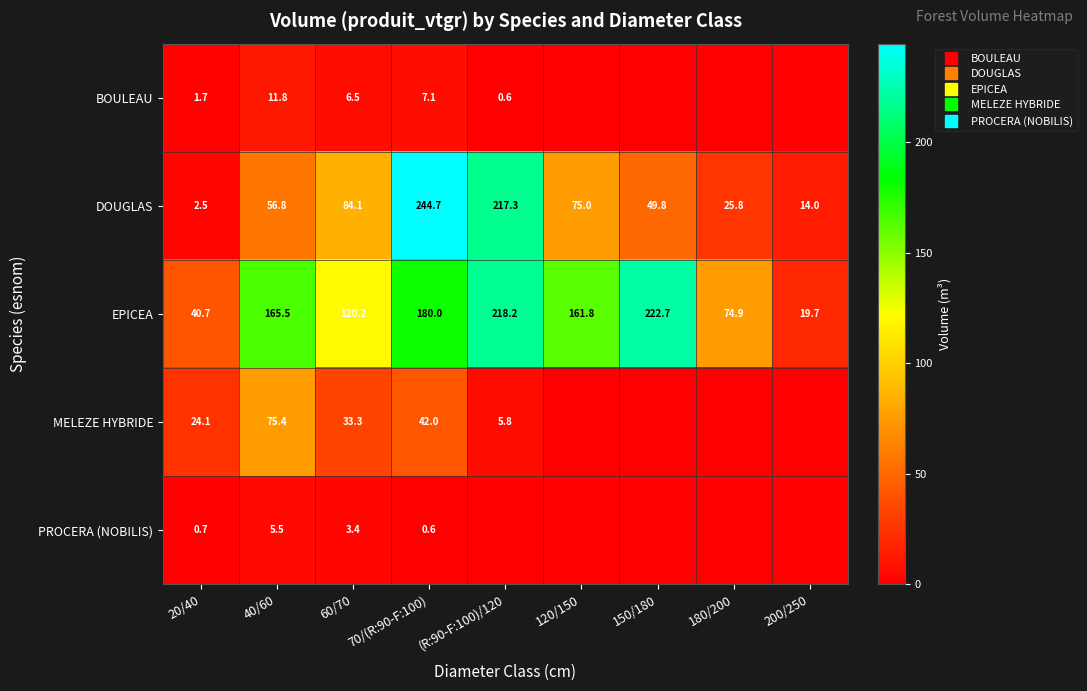

Where is DOUGLAS nearest to the value 123?

60/70